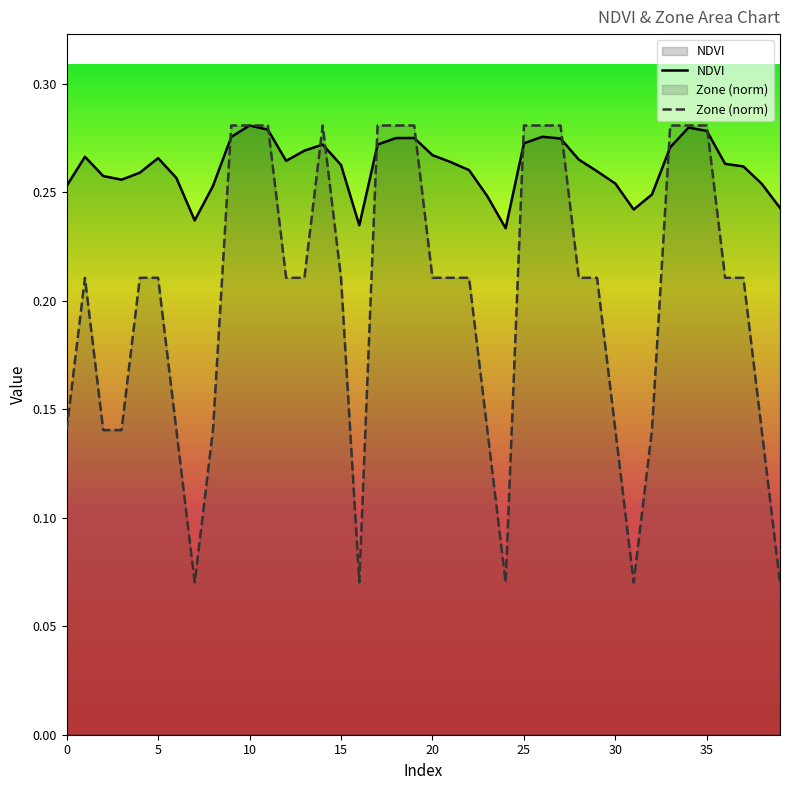

How many lines are shown in the chart?

2